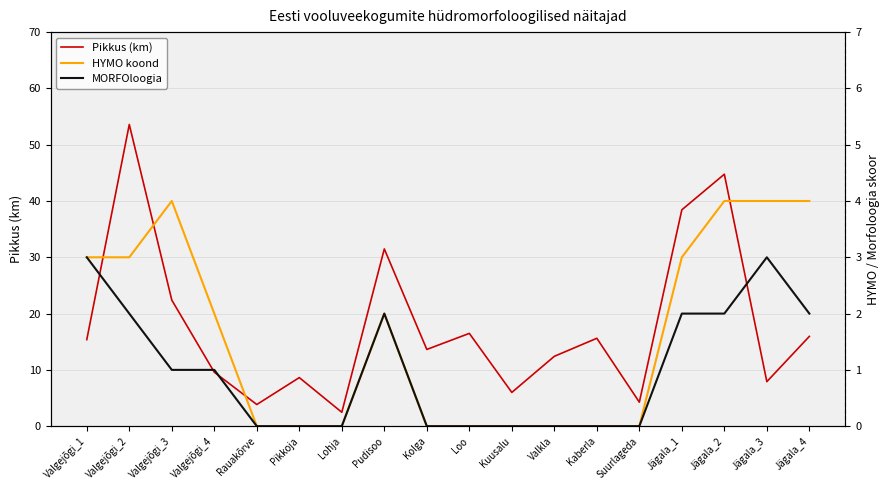

What is the total value across all series at Valgejõgi_2?

58.6